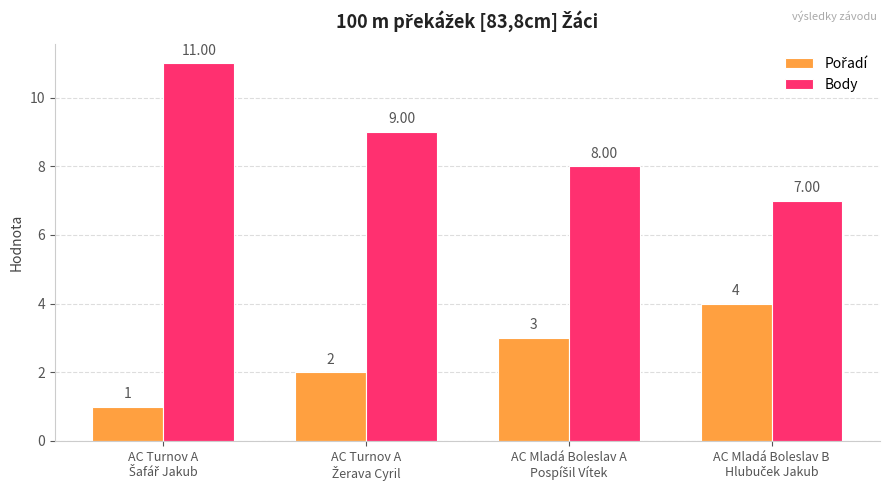

At how many categories does at least one series exceed 6?

4